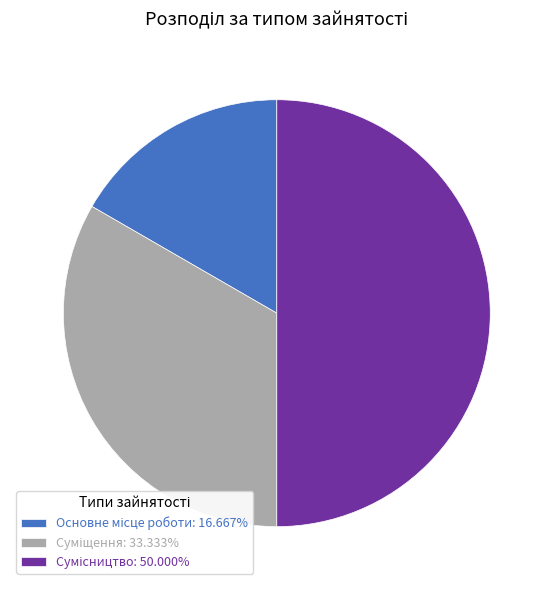

What percentage do Суміщення and Основне місце роботи together represent?

50.0%